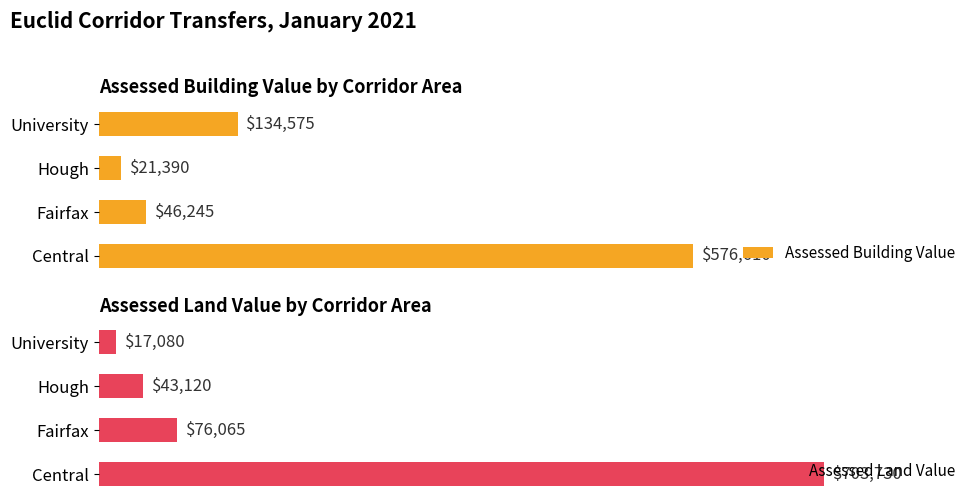

Are the bars grouped side by side (vs. stacked)?

Yes